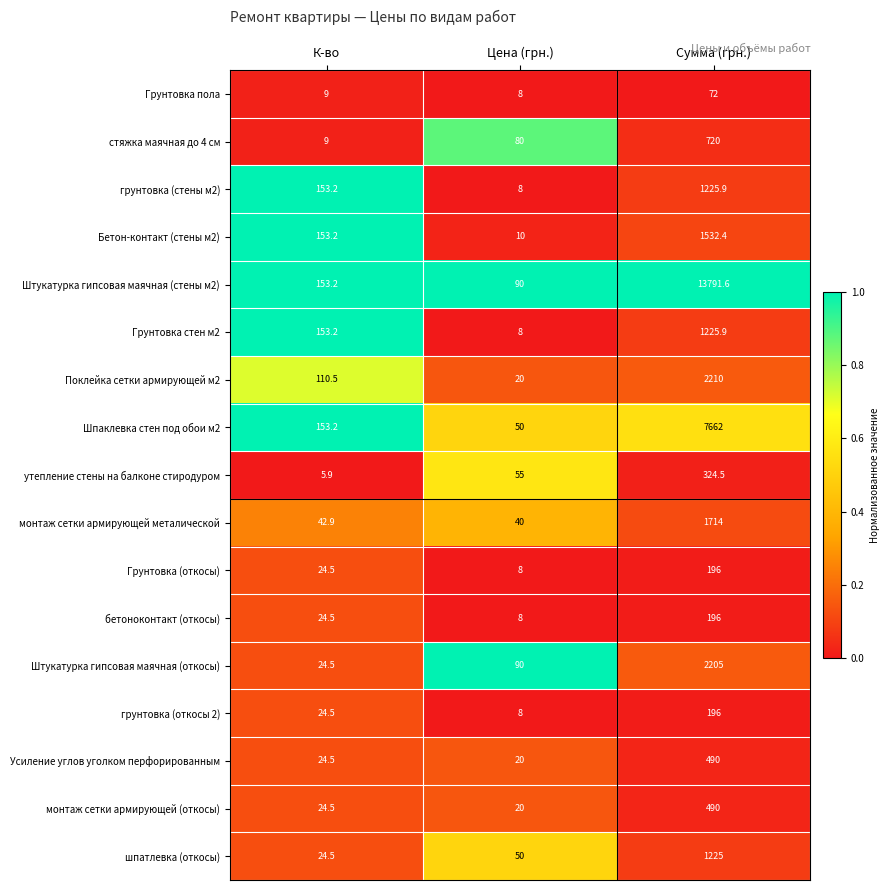

The value of Поклейка сетки армирующей м2 at Сумма (грн.) is 2210.0. True or false?

True